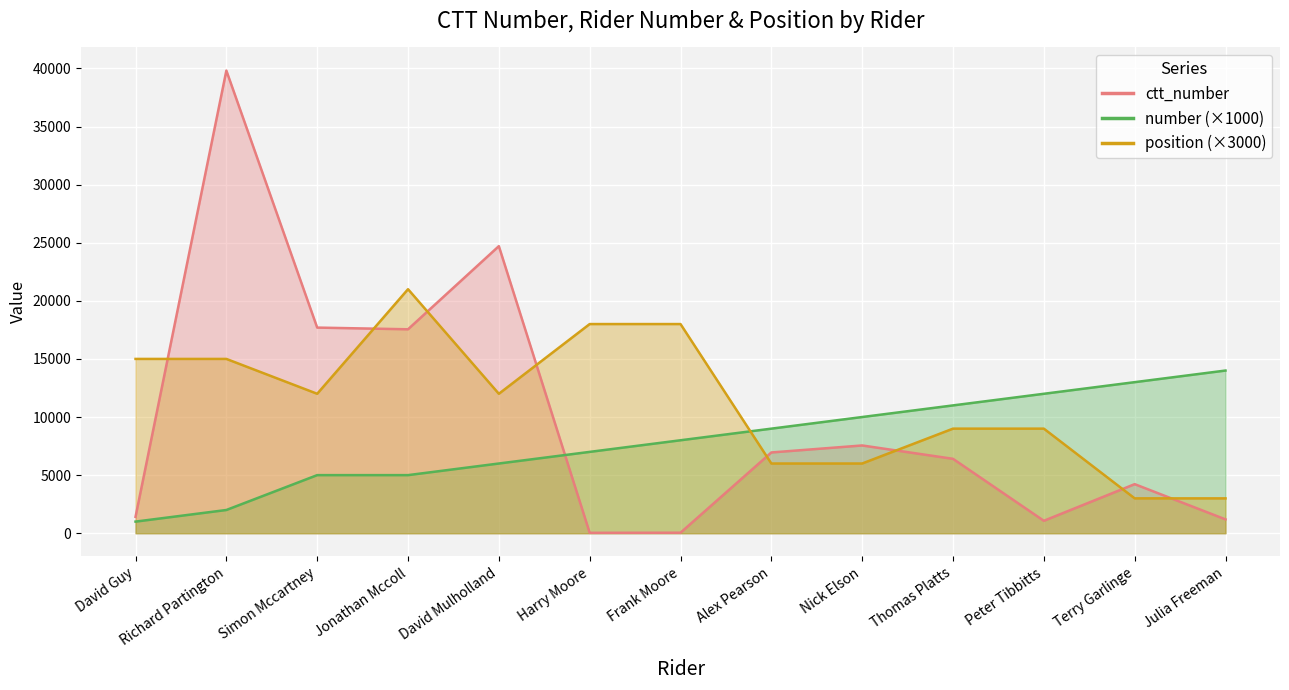

Which has a higher value, Richard Partington or Terry Garlinge?

Richard Partington